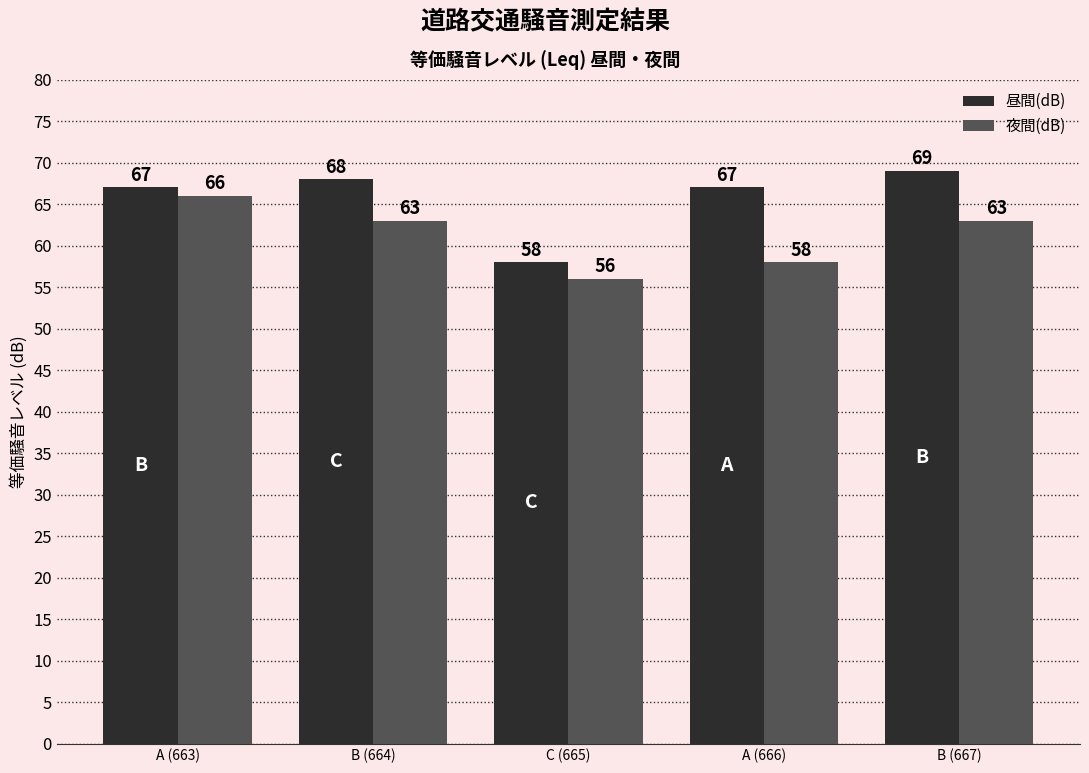

How many distinct data groups are displayed?

2